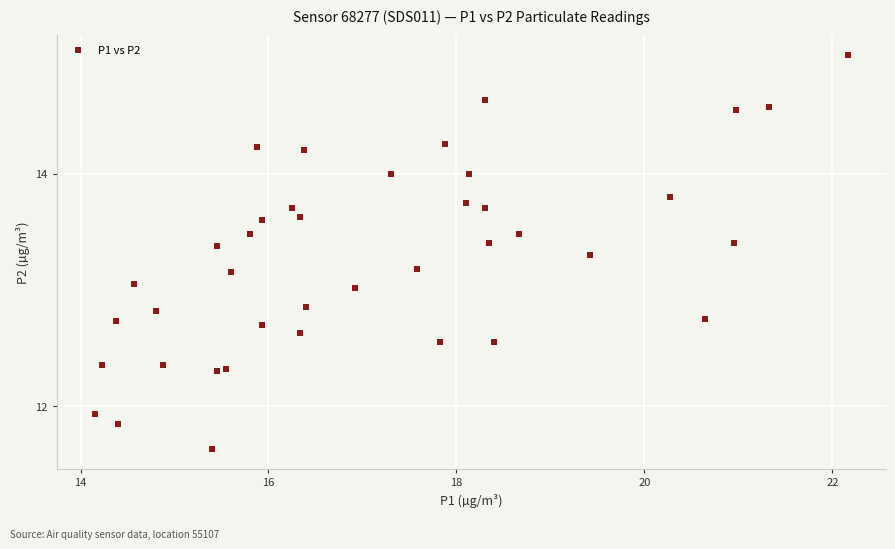

What is the range of X values (max minus min)?

8.0